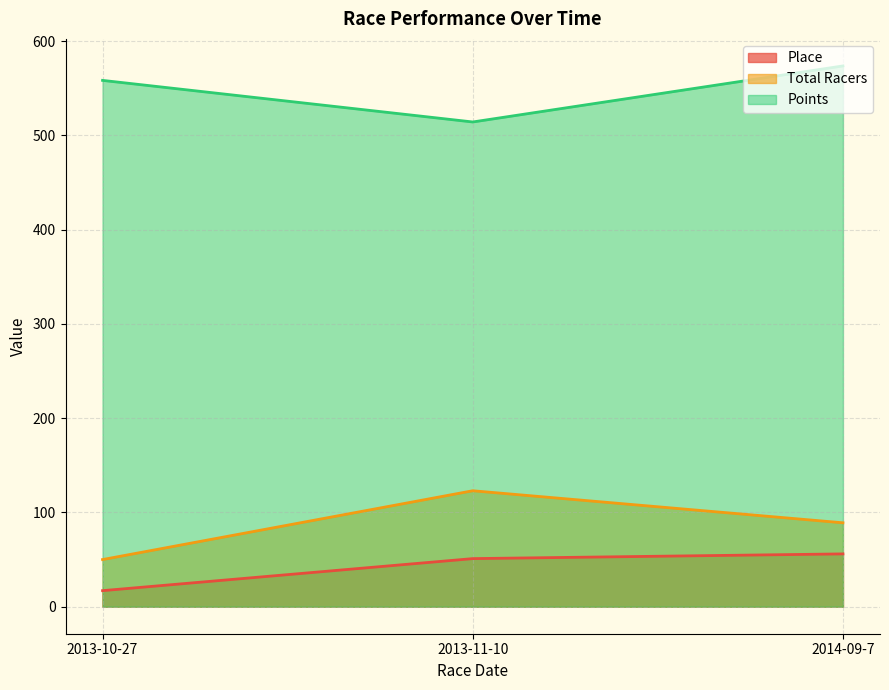

The value of Place at 2013-10-27 is 17.0. True or false?

True